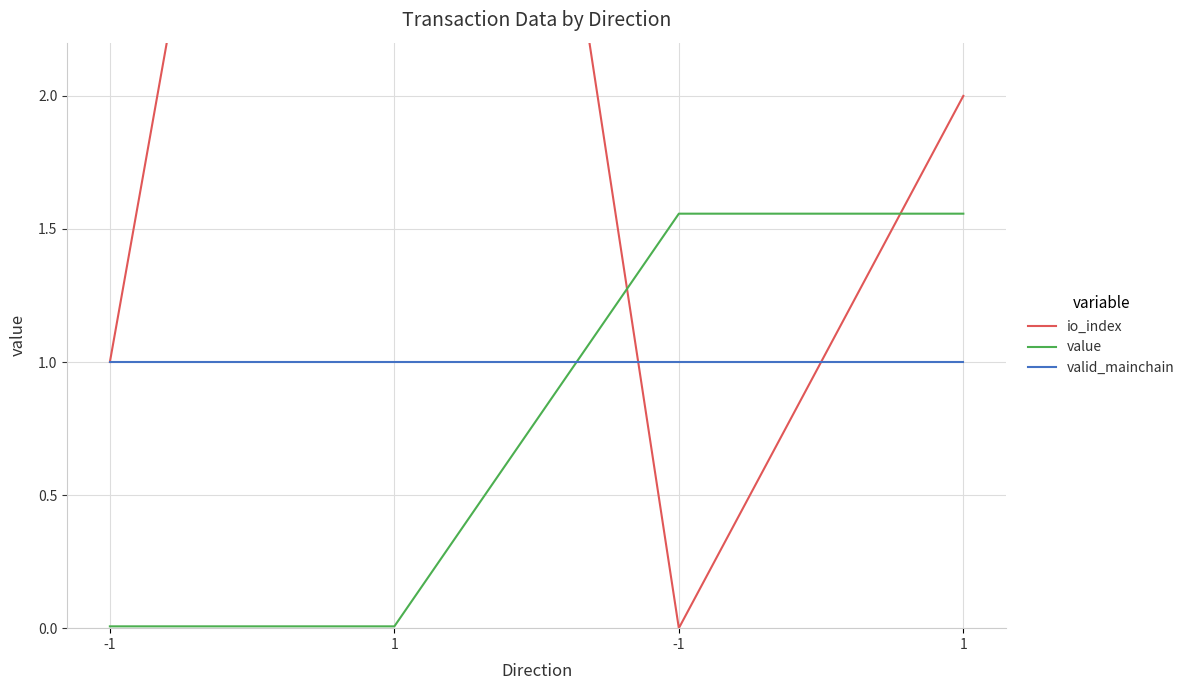

At which category is the sum across all series the highest?

1